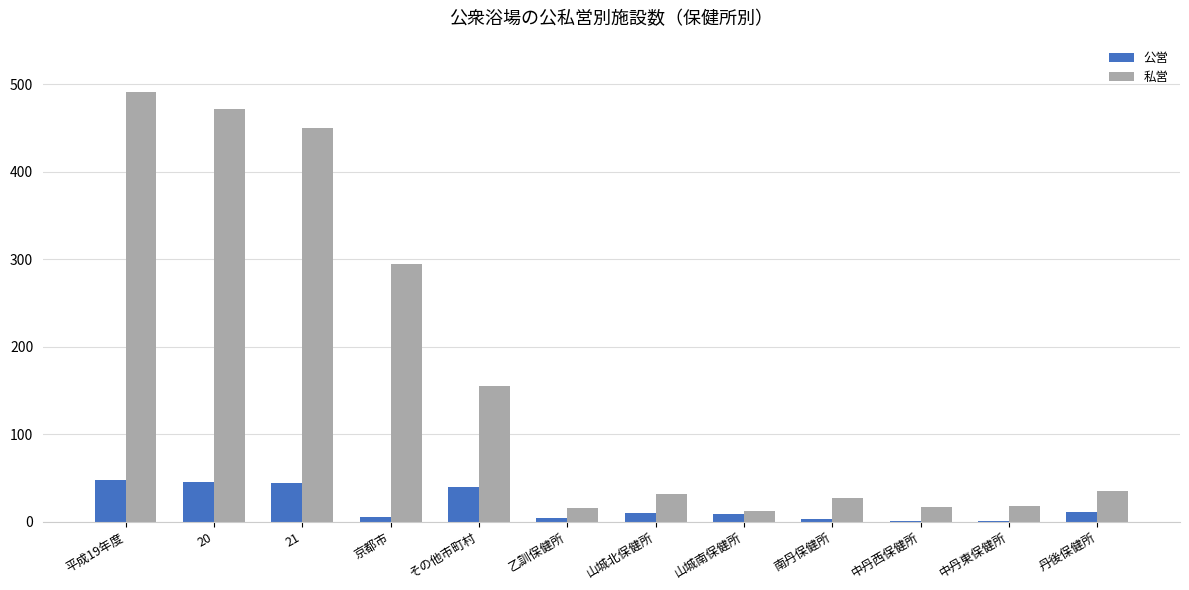

How many distinct data groups are displayed?

2